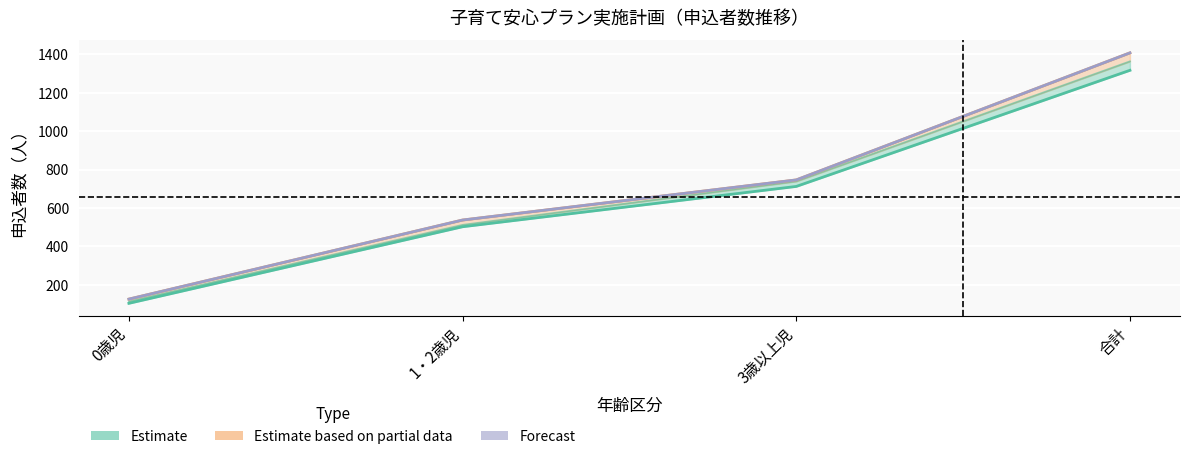

What position from the right is 合計?

1